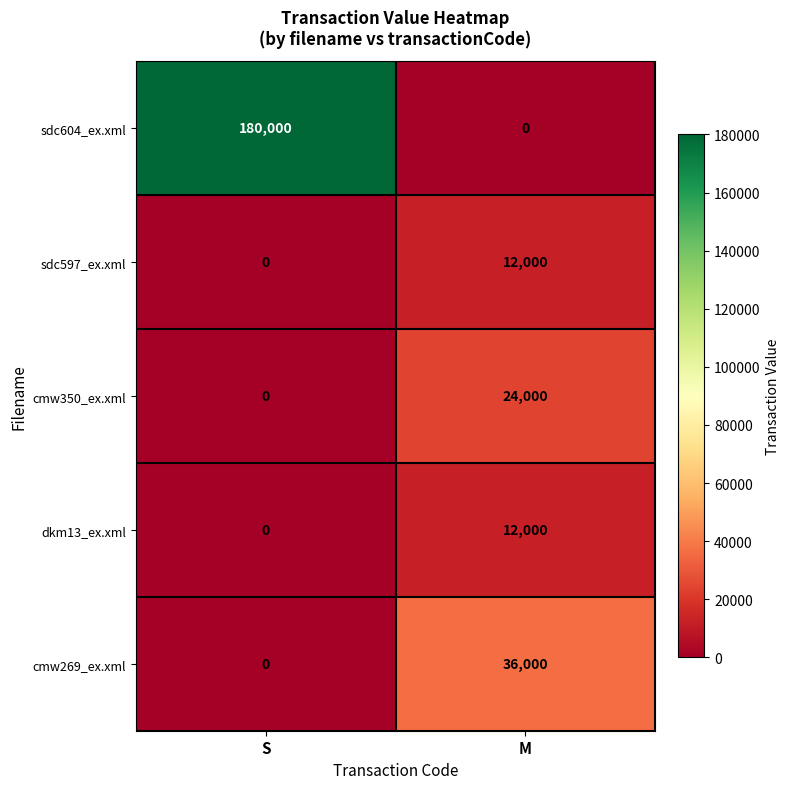

List the labels in order of dkm13_ex.xml value, smallest first.

S, M